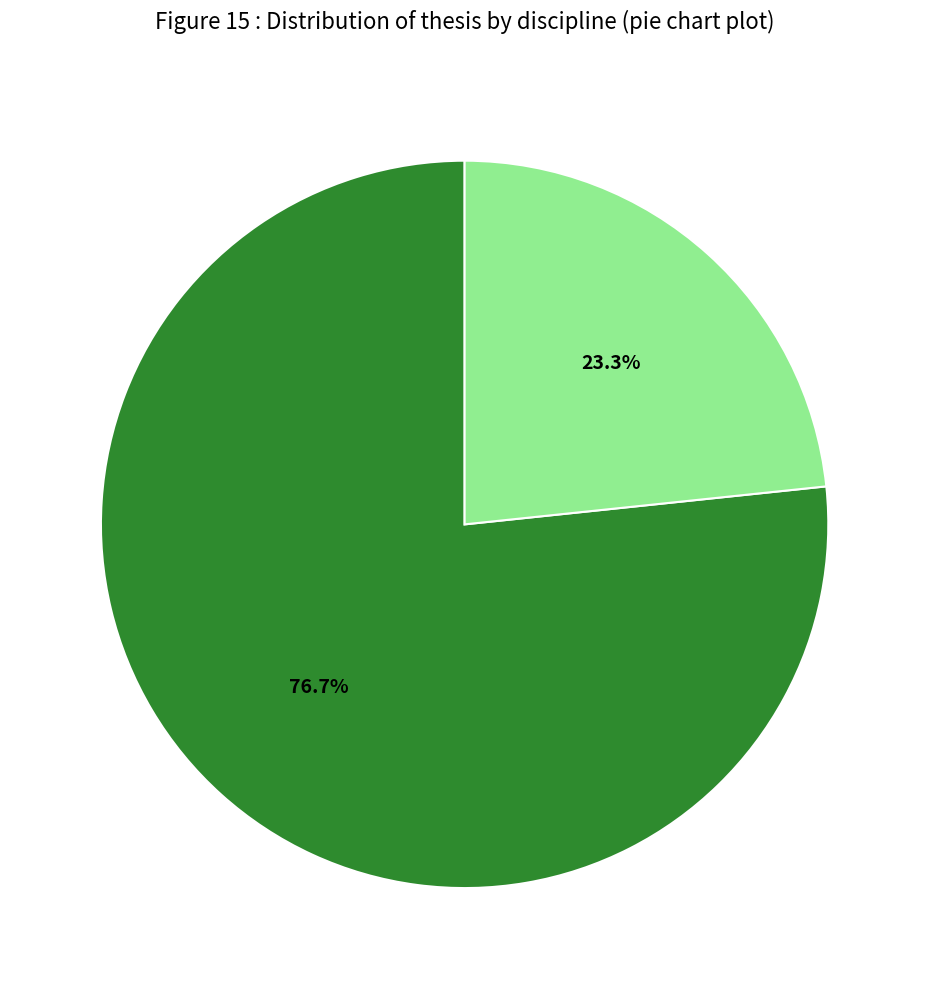

Does any single category account for the majority?

Yes